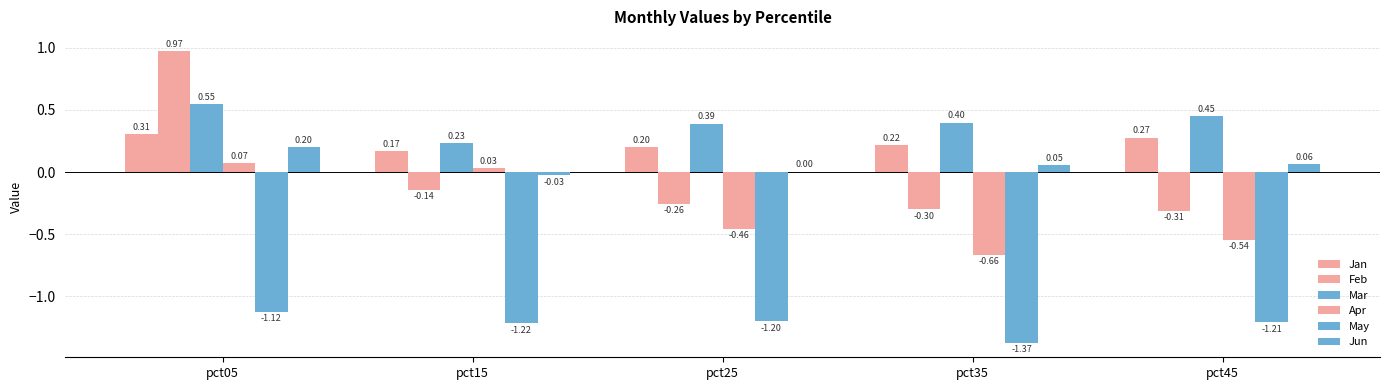

The value of Feb at pct25 is -0.3. True or false?

True